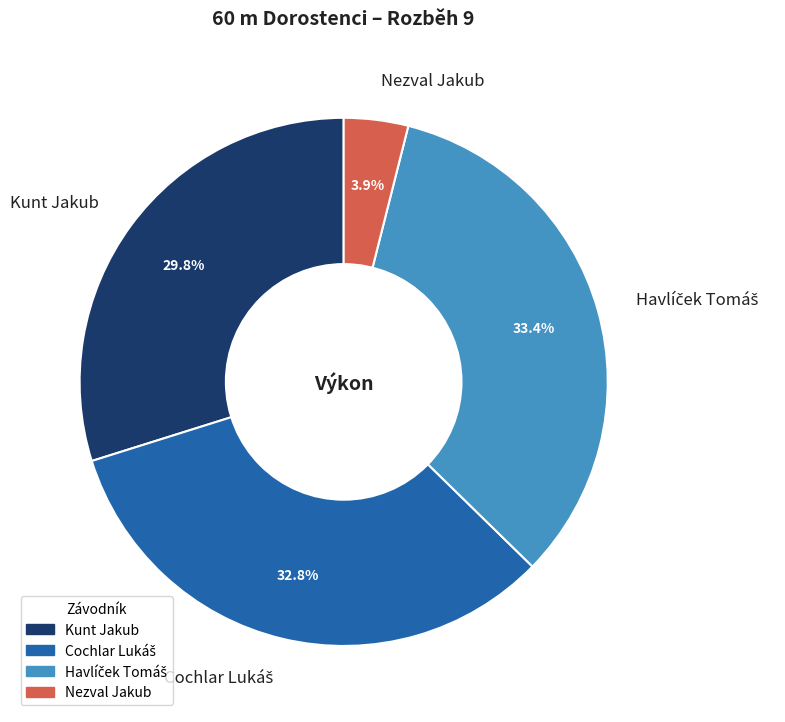

Which category has the smallest portion of the pie?

Nezval Jakub